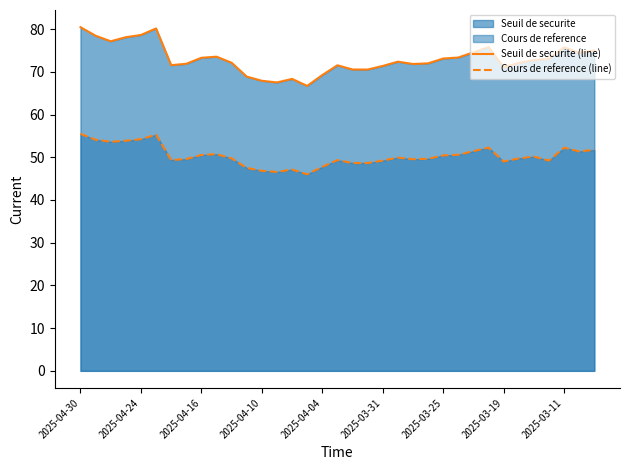

Which series has the largest total across all categories?

Seuil de securite (line)